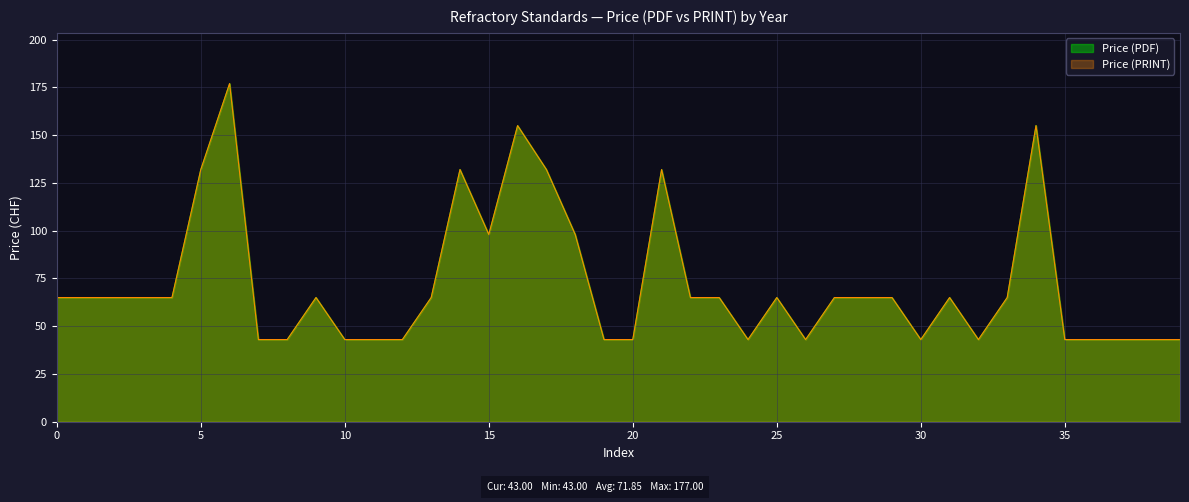

Does the chart have visible grid lines?

Yes